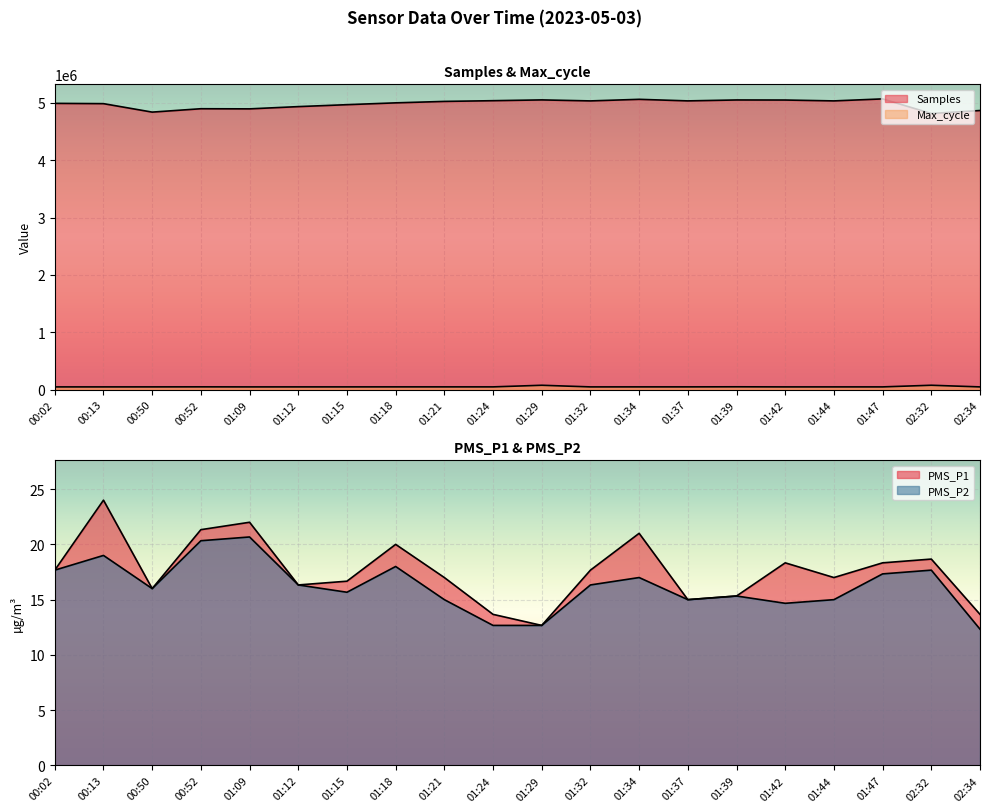

The PMS_P1 series shows 37.3 at 00:52. True or false?

False